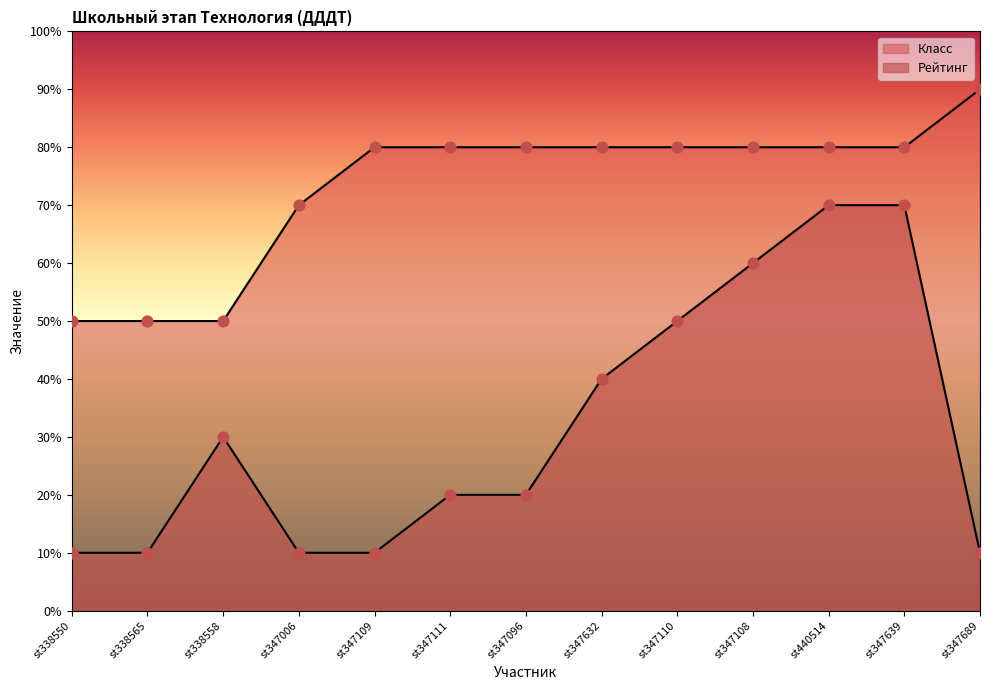

Which series has the largest total across all categories?

Класс